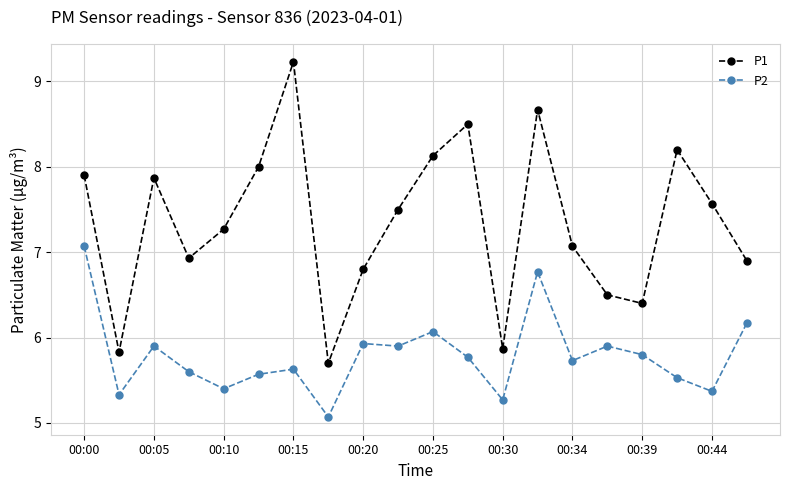

Which series has the largest range (max minus min)?

P1